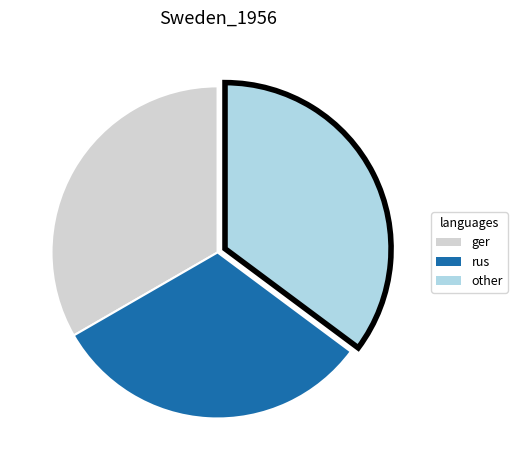

What is the smallest slice in the pie chart?

rus